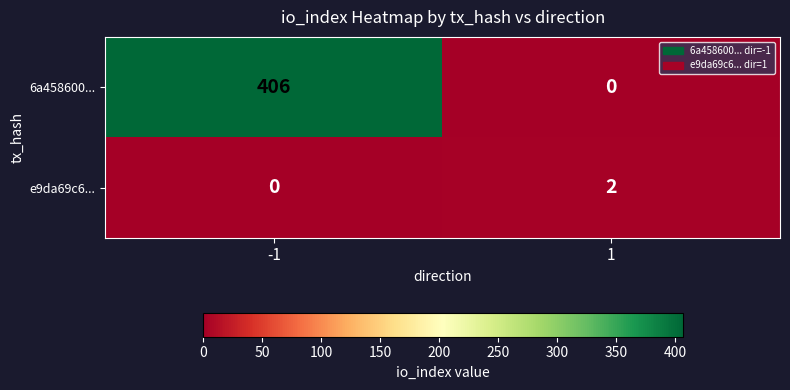

List the series in order of their overall mean, lowest first.

e9da69c6..., 6a458600...